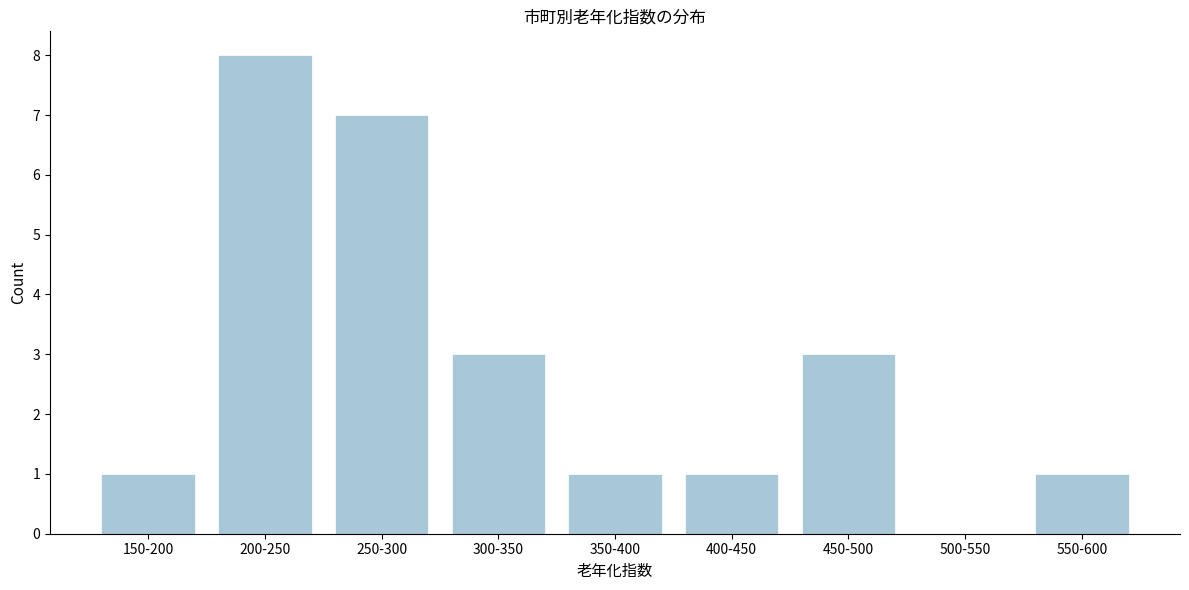

Reading left to right, extract all data points from this chart.

150-200=1	200-250=8	250-300=7	300-350=3	350-400=1	400-450=1	450-500=3	500-550=0	550-600=1